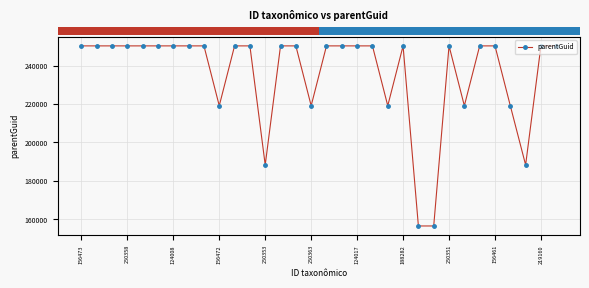

What is the sum of all values?

7543708